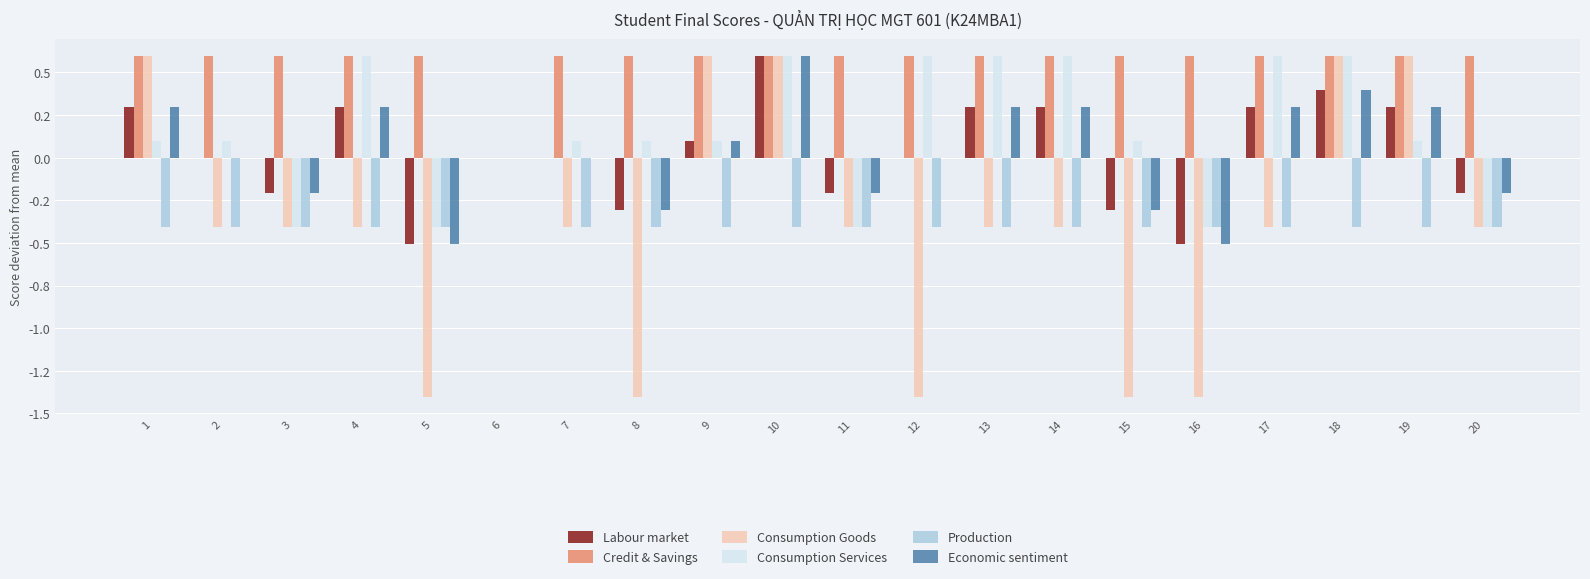

Does the chart contain stacked bars?

No